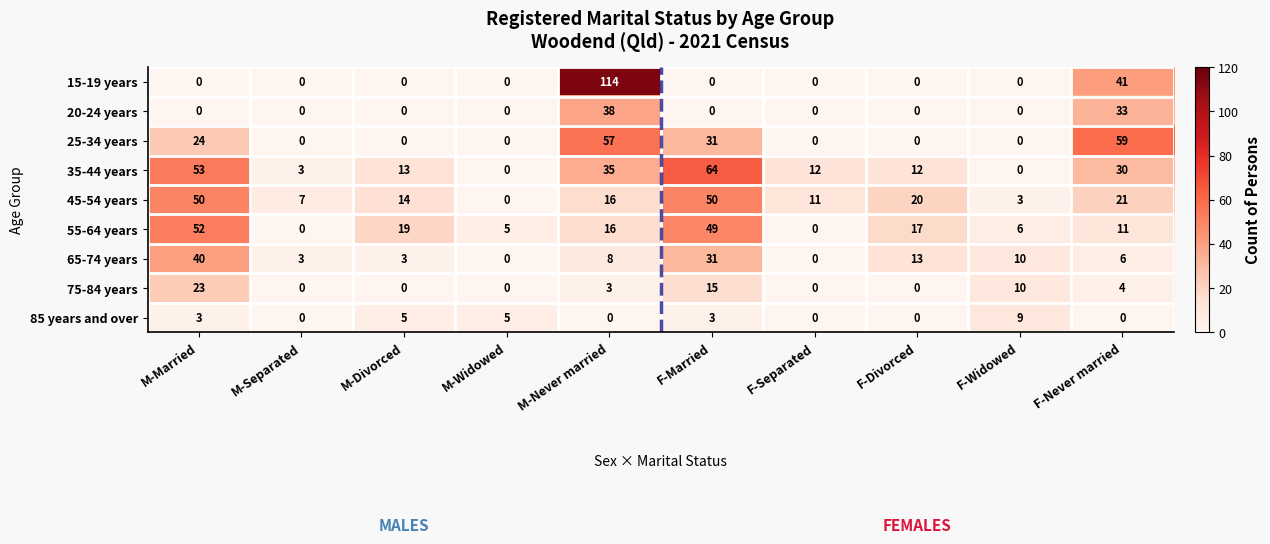

How many categories are shown in the chart?

10